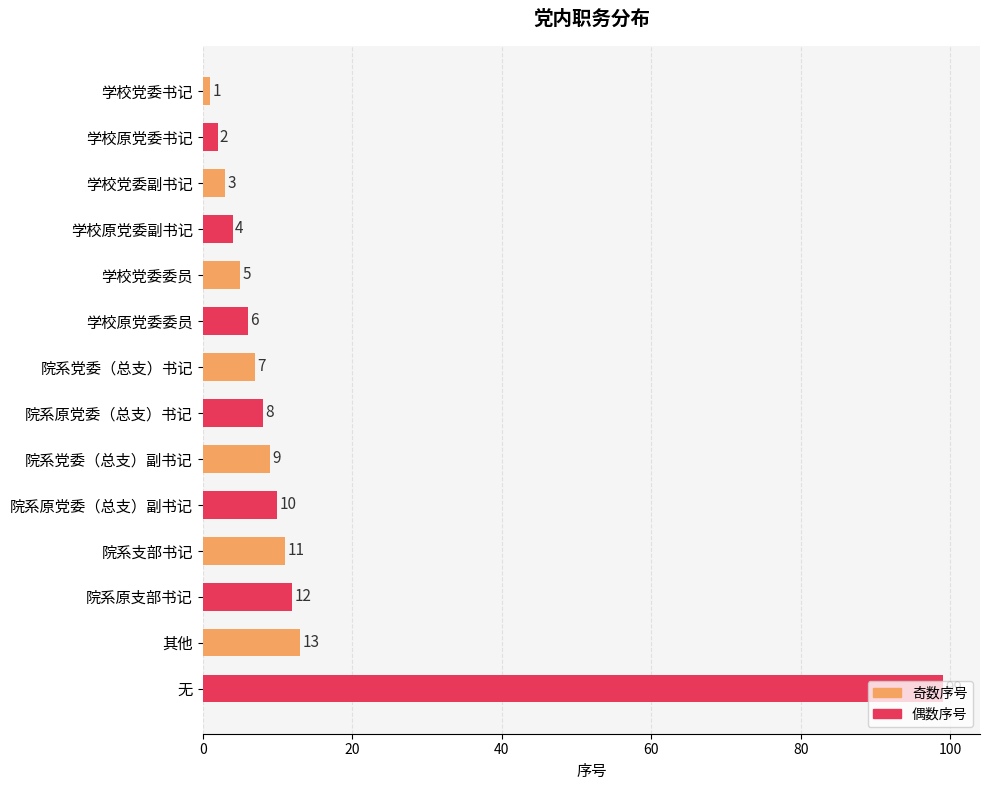

What is the minimum value shown in the chart?

1